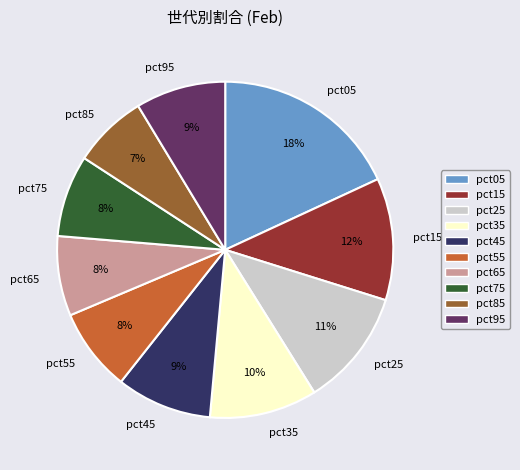

The pct15 slice represents 21% of the pie. True or false?

False